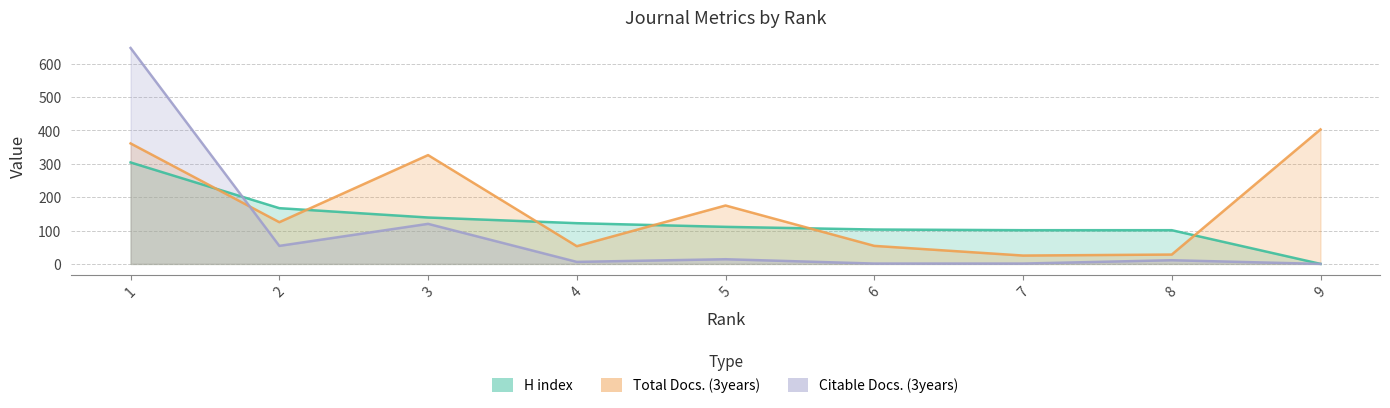

What is the difference between the second highest and minimum values in the Citable Docs. (3years) series?

120